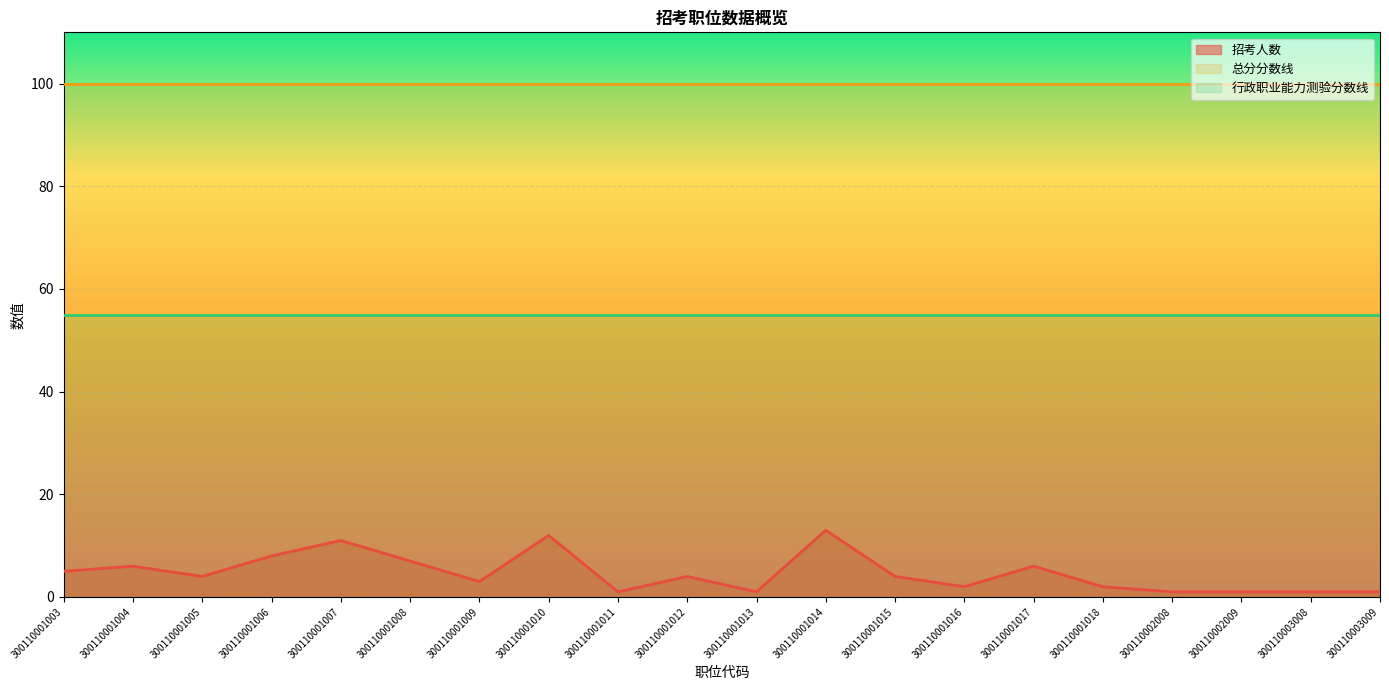

Does the chart display data point markers on the line(s)?

No